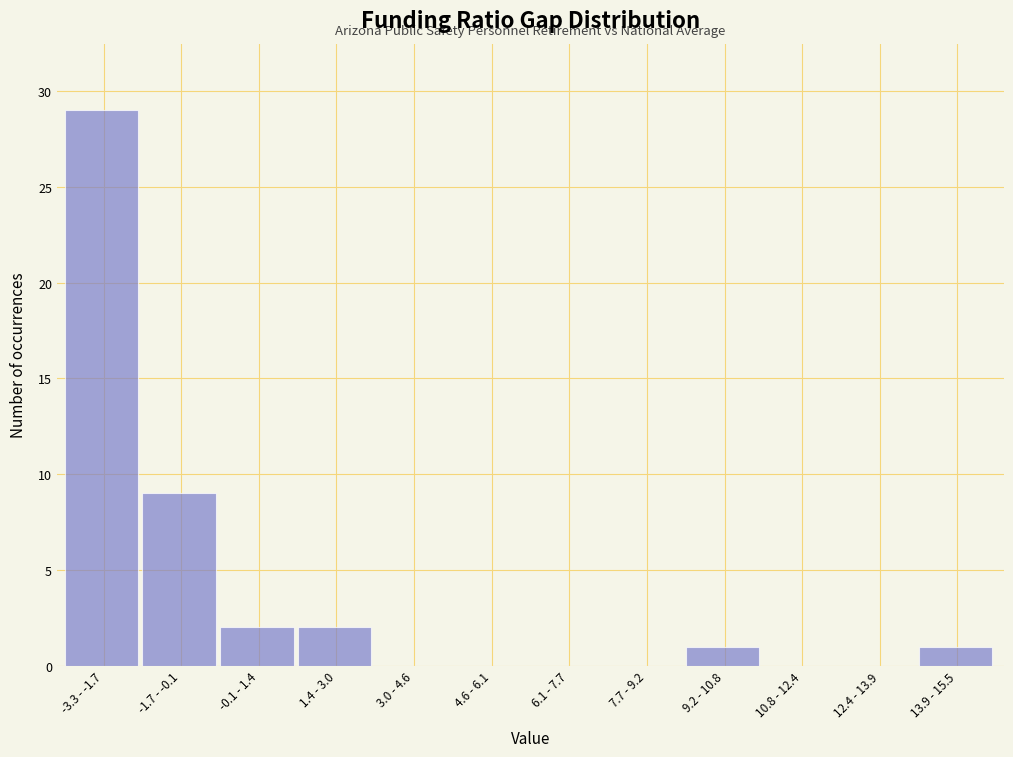

Reading left to right, what are all the values shown in this chart?

-3.3 - -1.7=29	-1.7 - -0.1=9	-0.1 - 1.4=2	1.4 - 3.0=2	3.0 - 4.6=0	4.6 - 6.1=0	6.1 - 7.7=0	7.7 - 9.2=0	9.2 - 10.8=1	10.8 - 12.4=0	12.4 - 13.9=0	13.9 - 15.5=1